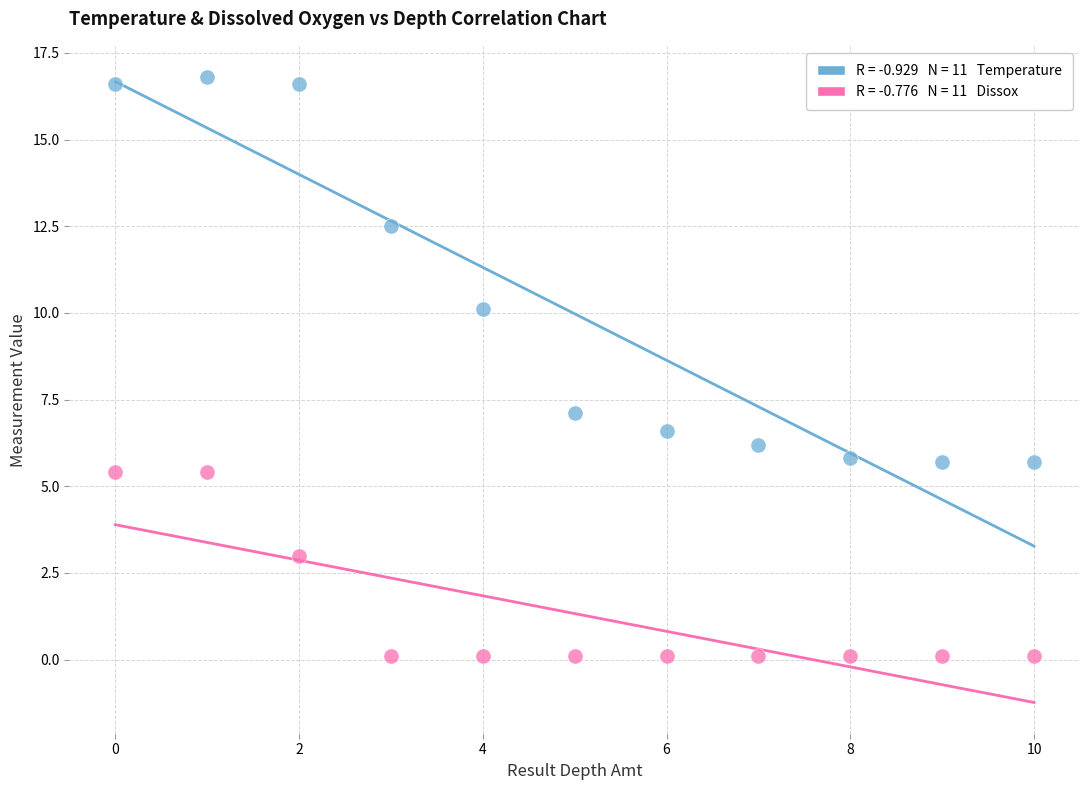

Across all series, what Y value is closest to 8?

7.1